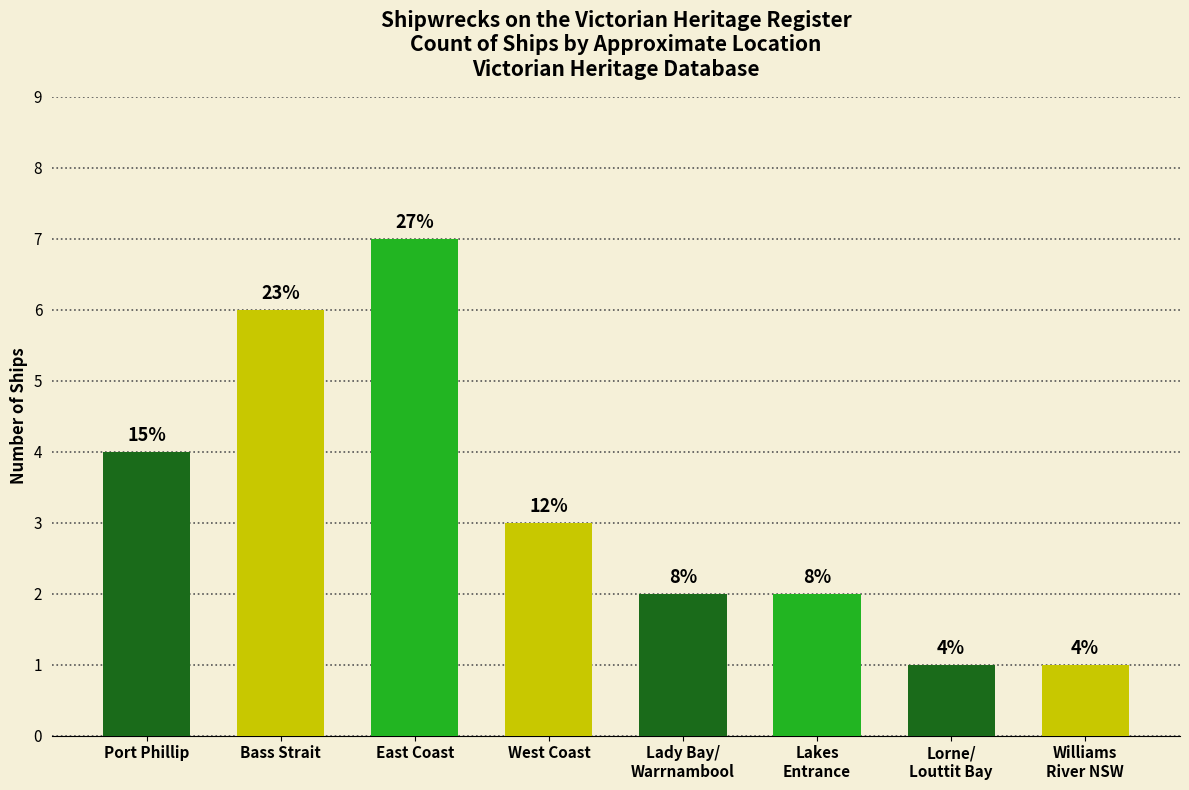

How many bars are there in total?

8